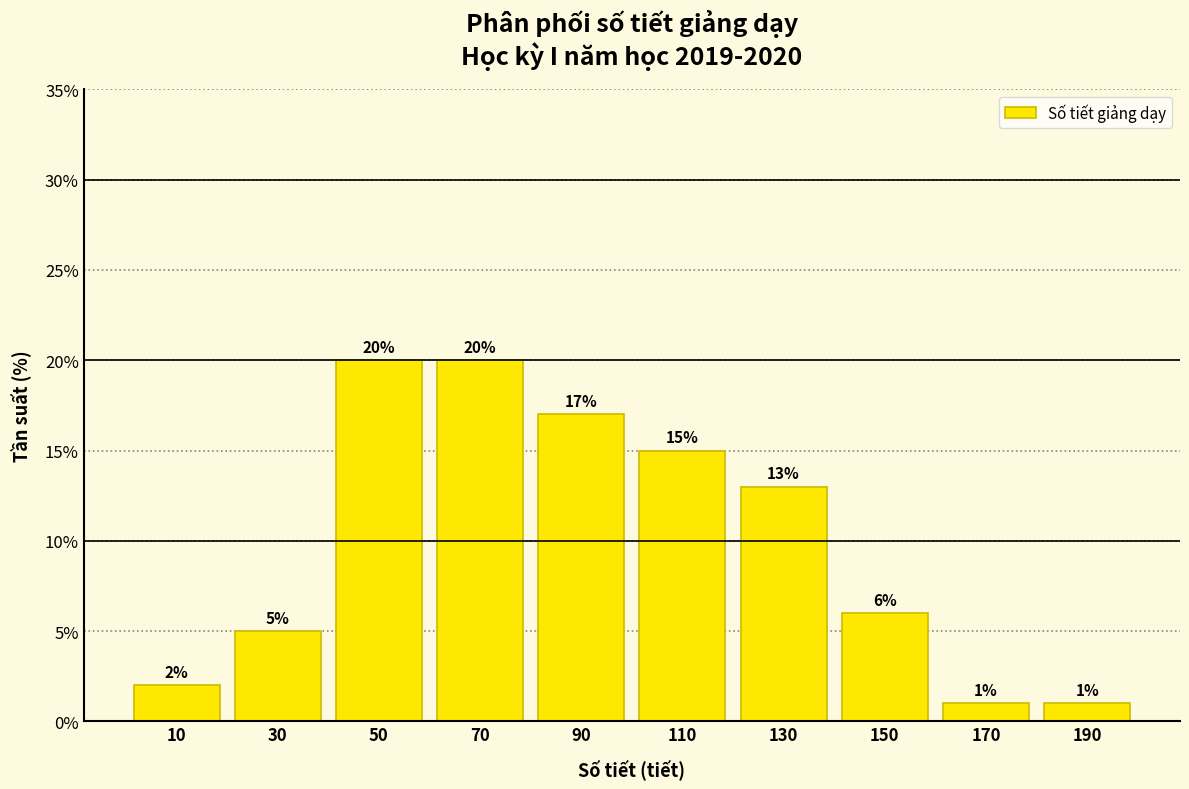

Reading left to right, list every bar in this chart as the range it spans on the x-axis followed by its height.

0 to 20: 2
20 to 40: 5
40 to 60: 20
60 to 80: 20
80 to 100: 17
100 to 120: 15
120 to 140: 13
140 to 160: 6
160 to 180: 1
180 to 200: 1